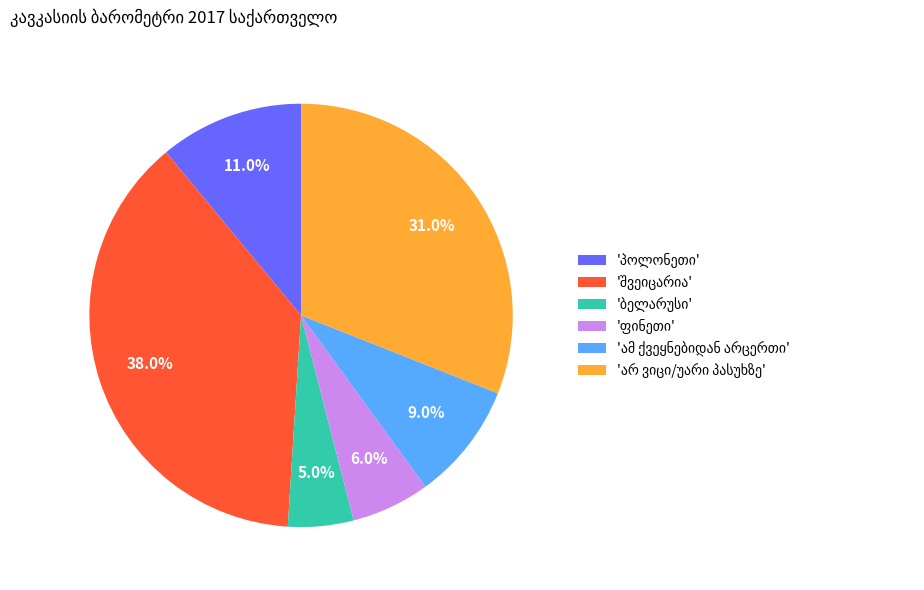

Is there any slice that represents more than half of the pie?

No